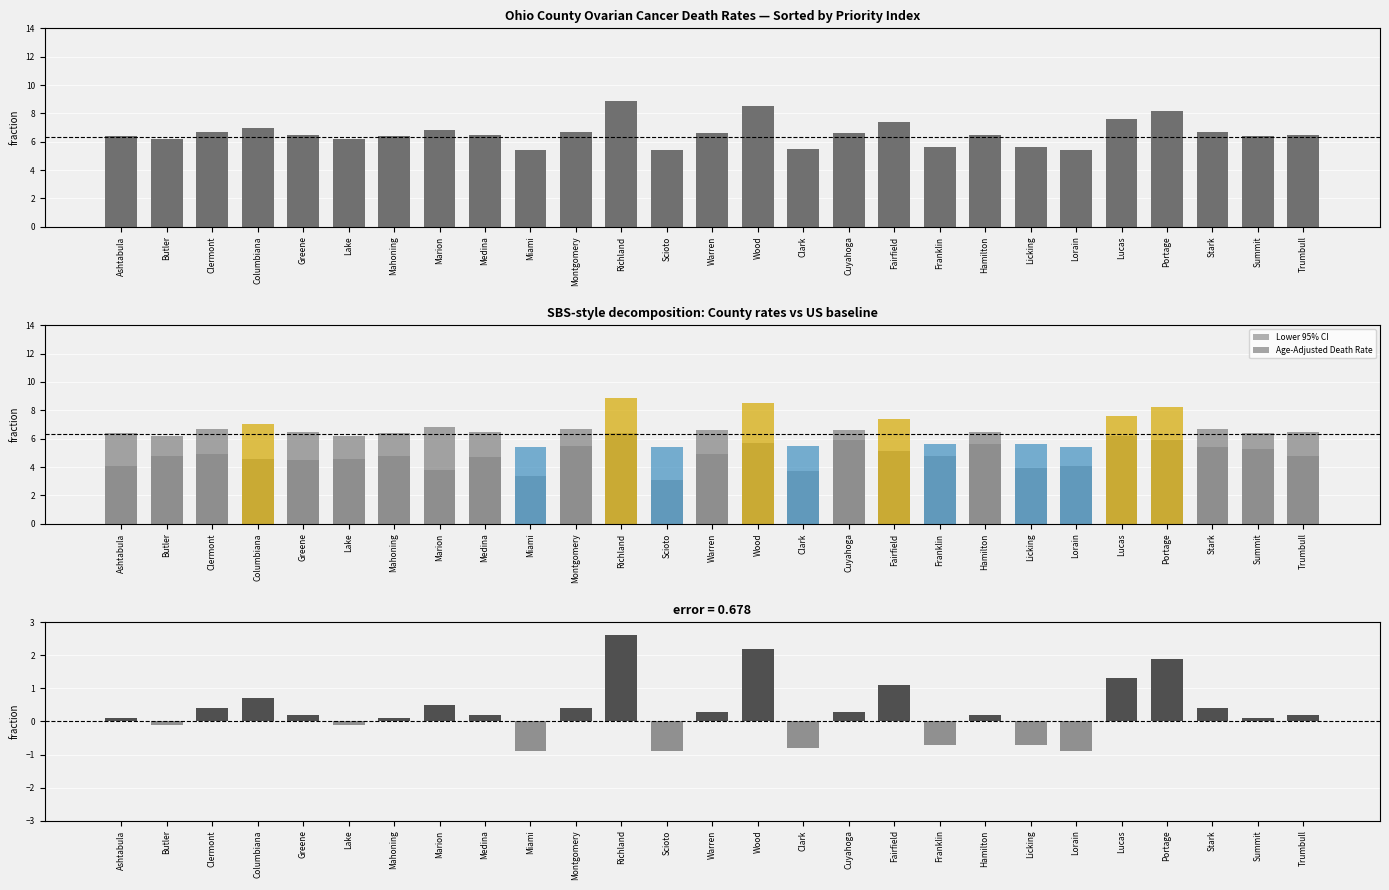

At which label does Lower 95% CI reach its peak?

Richland